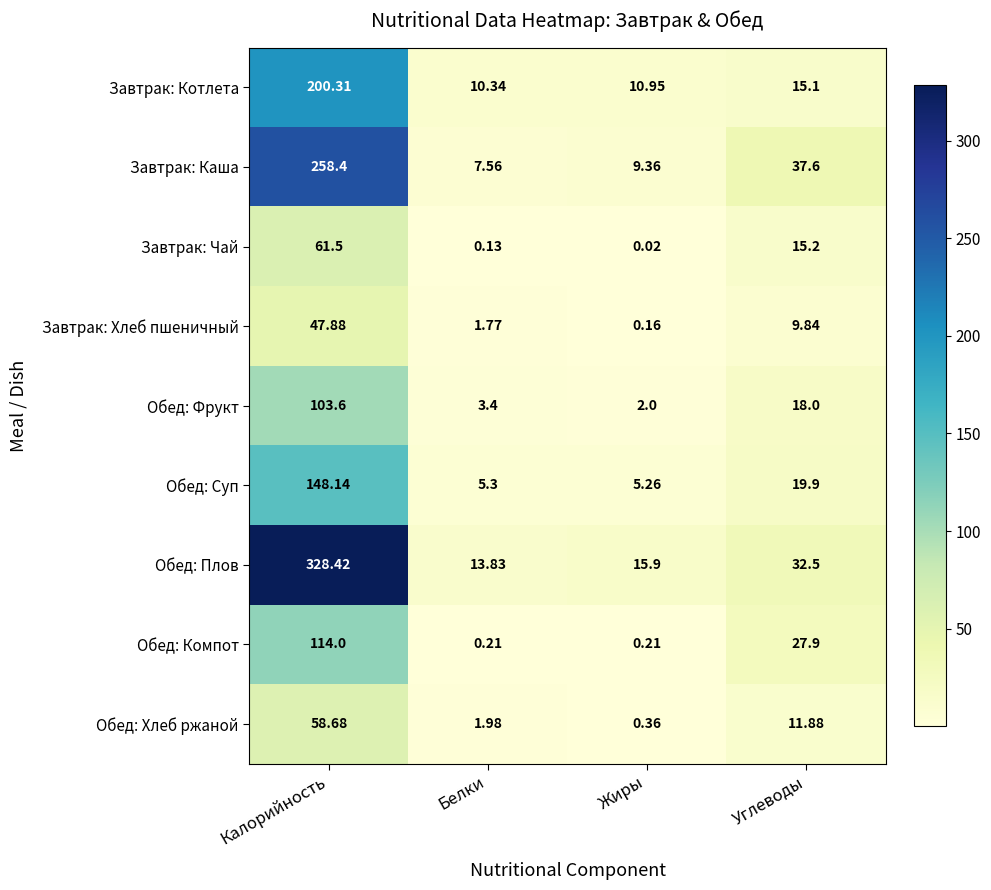

At which label does Обед: Суп first exceed 19?

Калорийность